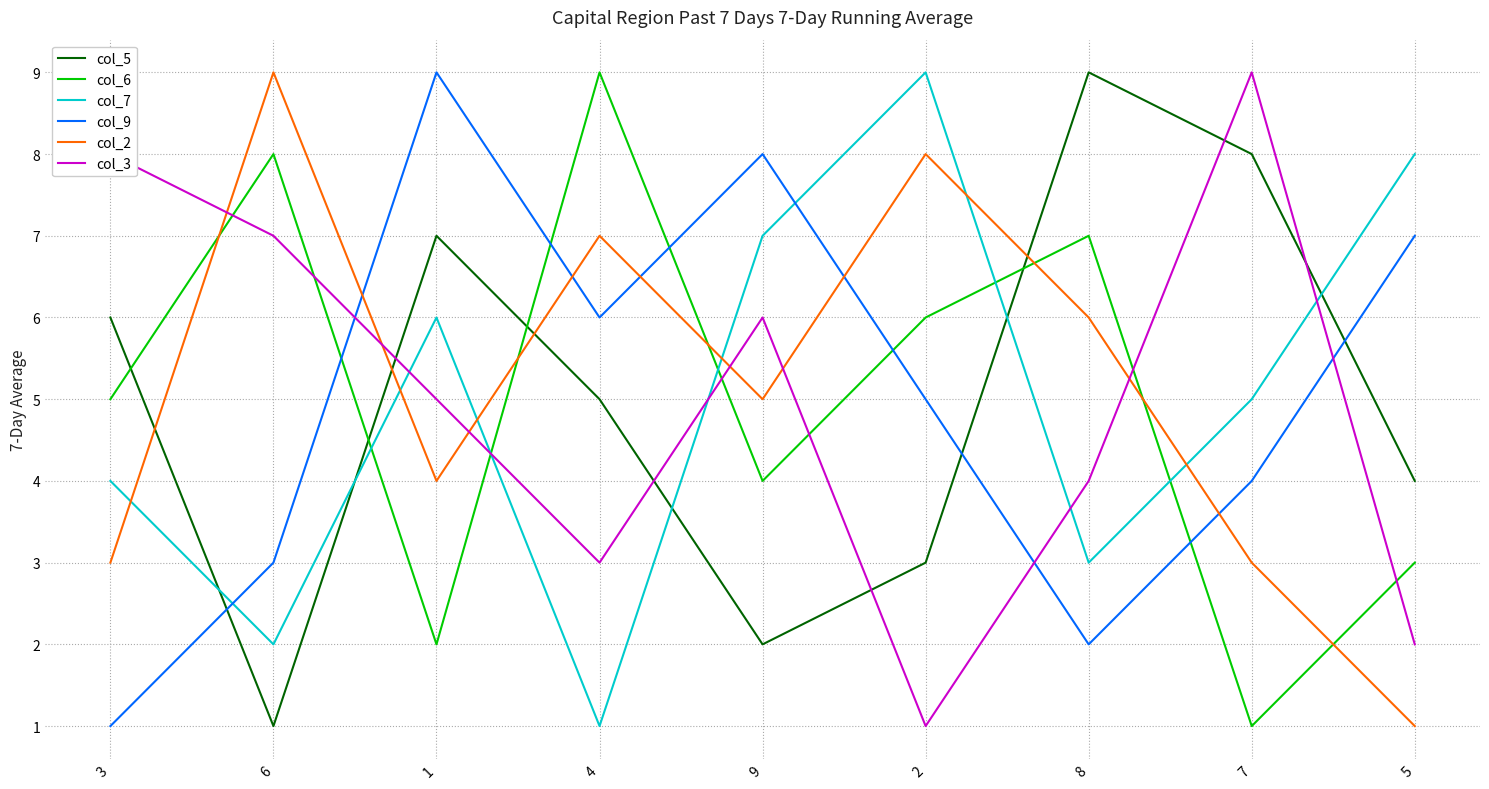

How many distinct data groups are displayed?

6